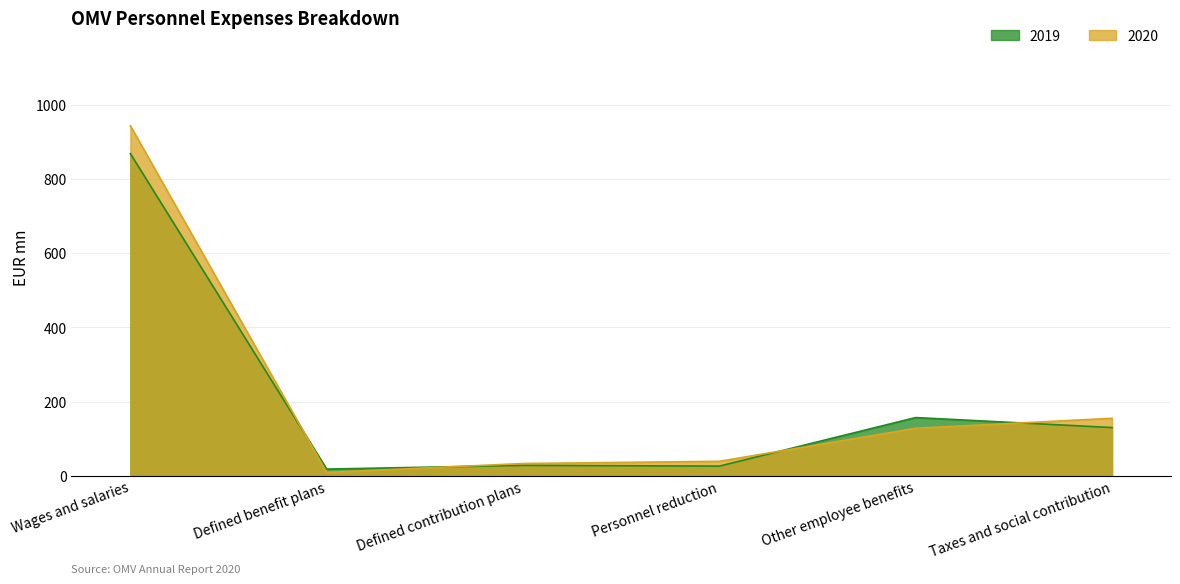

Which label corresponds to the smallest value in the chart?

Defined benefit plans